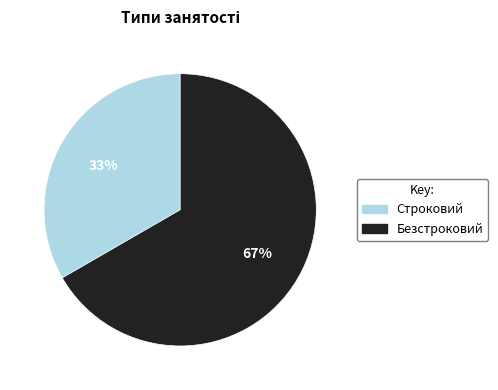

To the nearest percent, what is the combined percentage of Безстроковий and Строковий?

100%